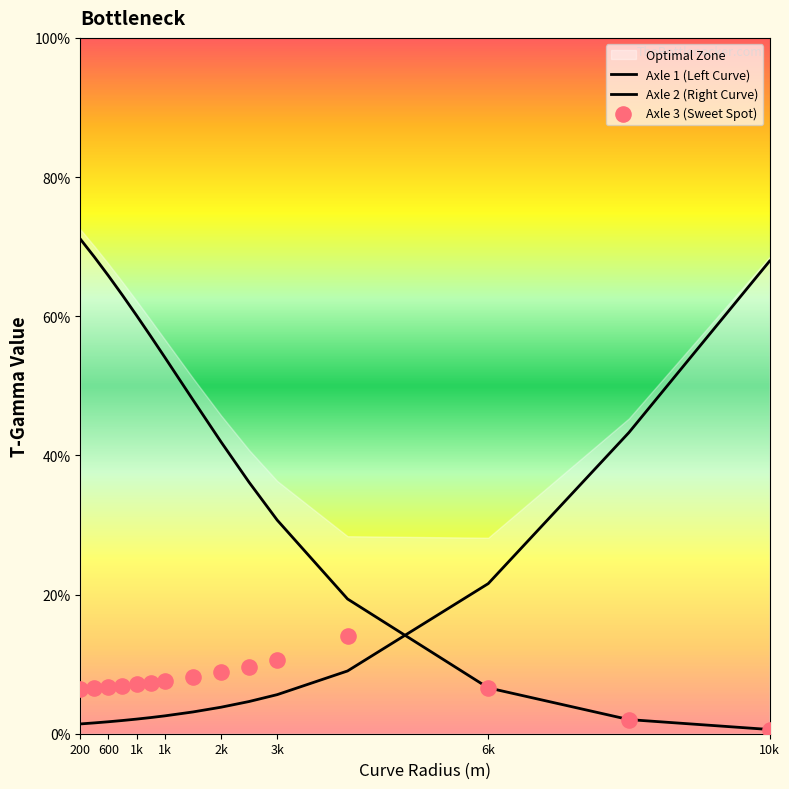

At which category is the sum across all series the highest?

200